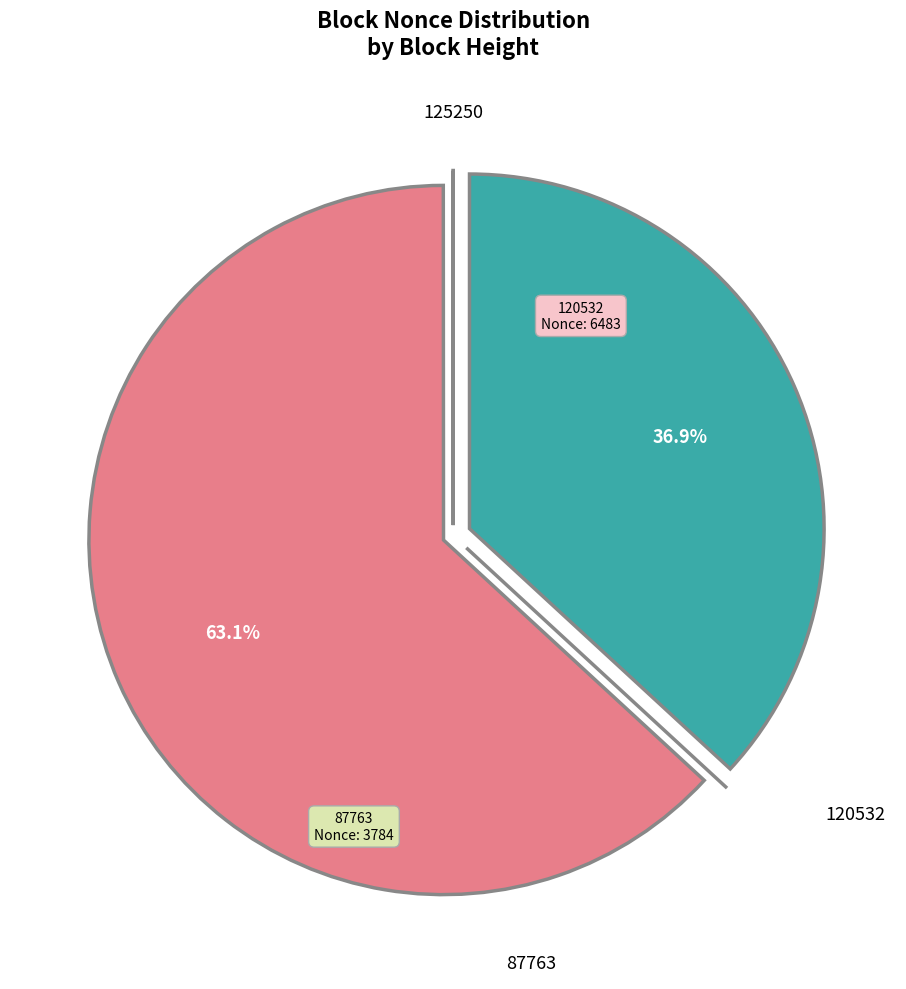

To the nearest percent, what is the difference between the largest and smallest slice percentages?

63%